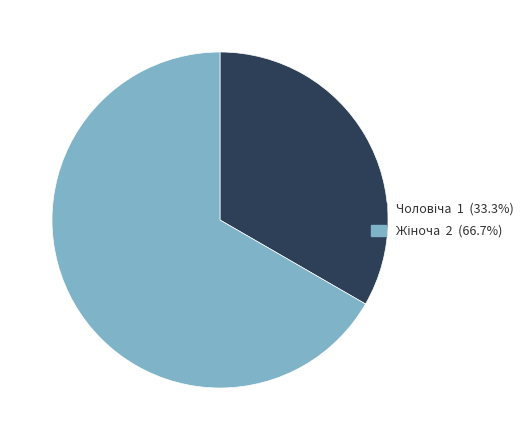

Is there a majority slice in this chart?

Yes